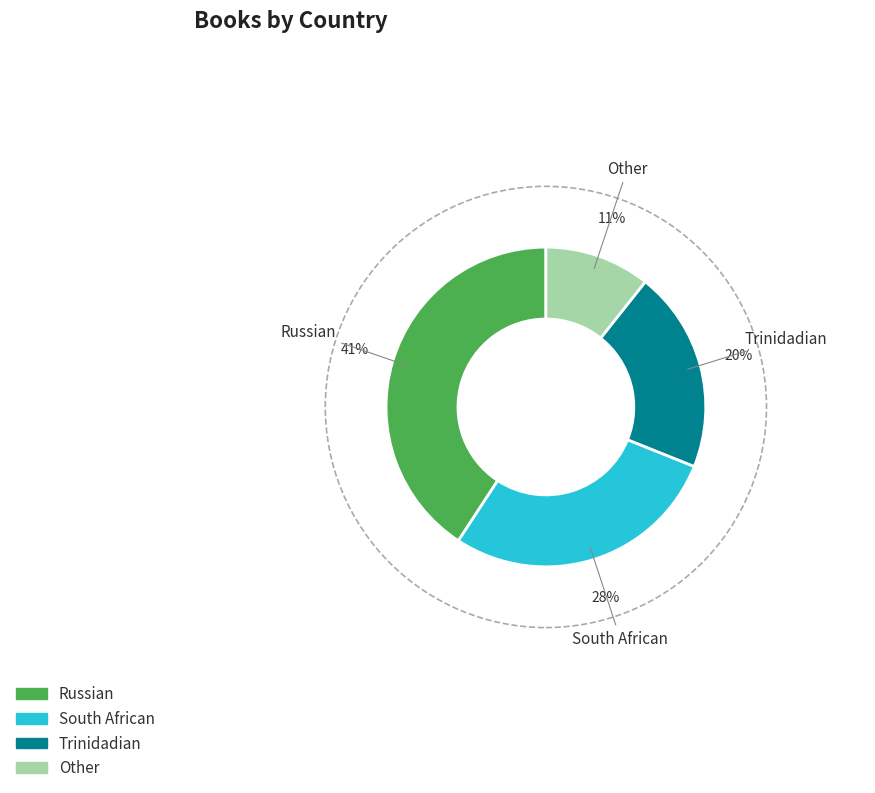

Is the sum of Other and South African greater than half?

No